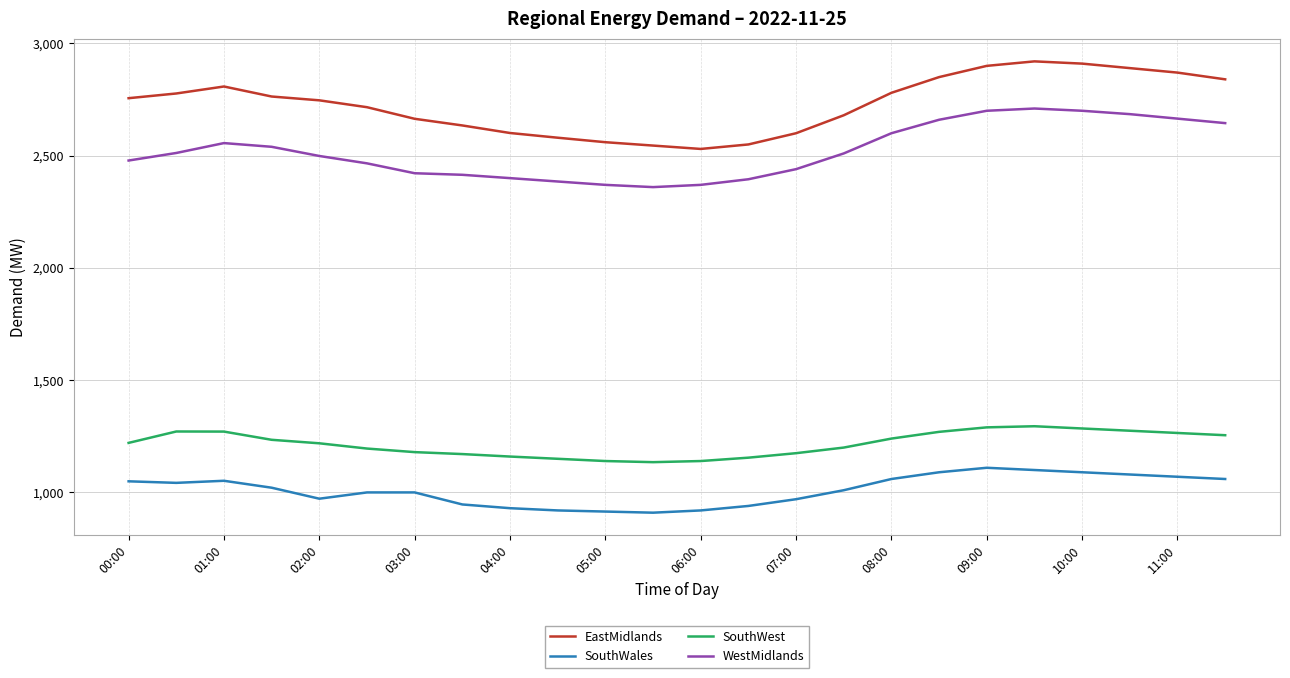

Which series has the largest total across all categories?

EastMidlands